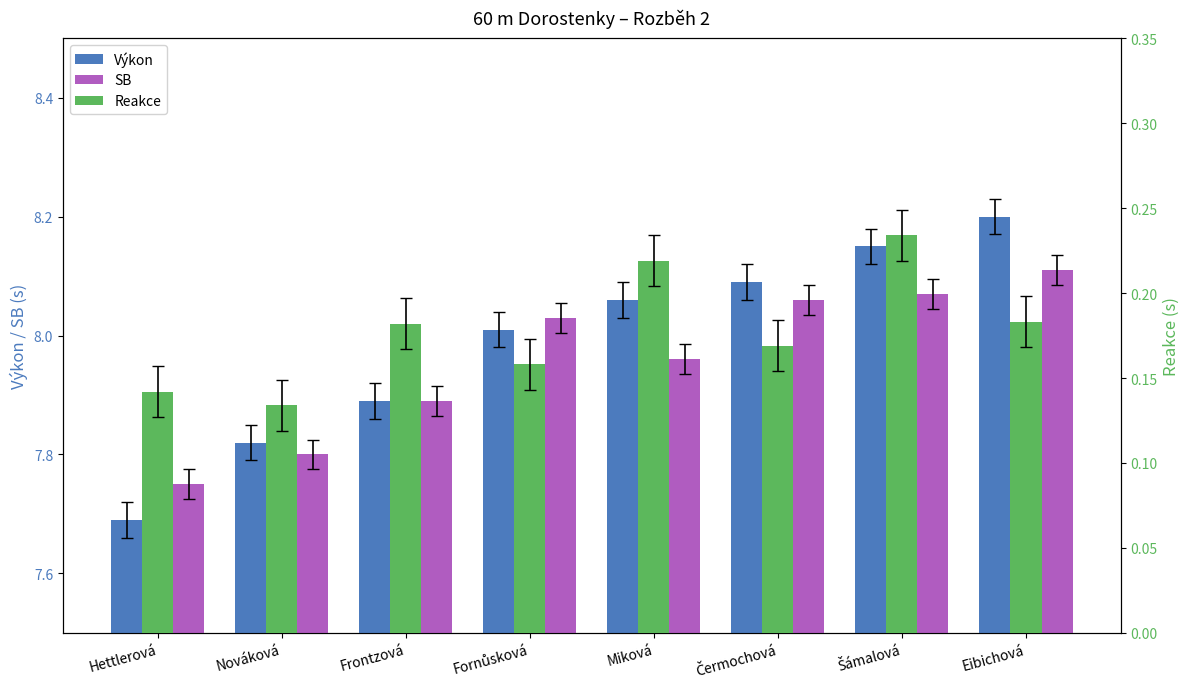

Does the chart contain stacked bars?

No